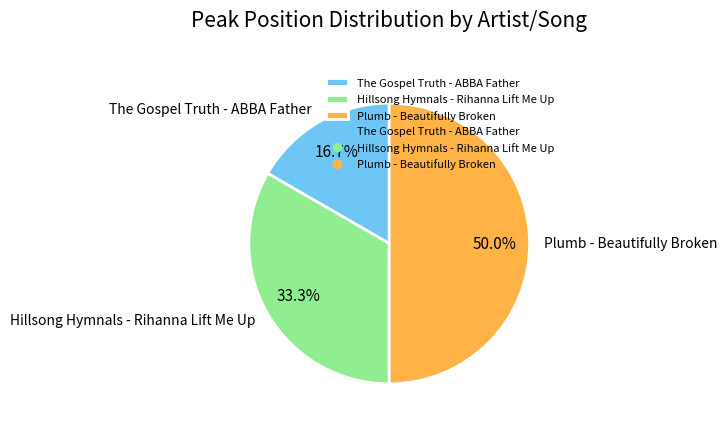

True or false: Plumb - Beautifully Broken accounts for 50% of the total.

True